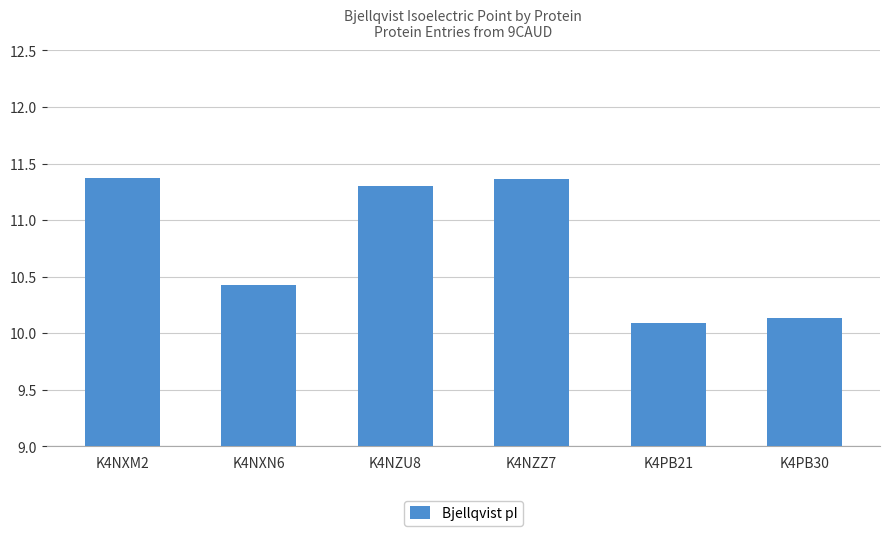

The value at K4NZU8 is 5.5. True or false?

False